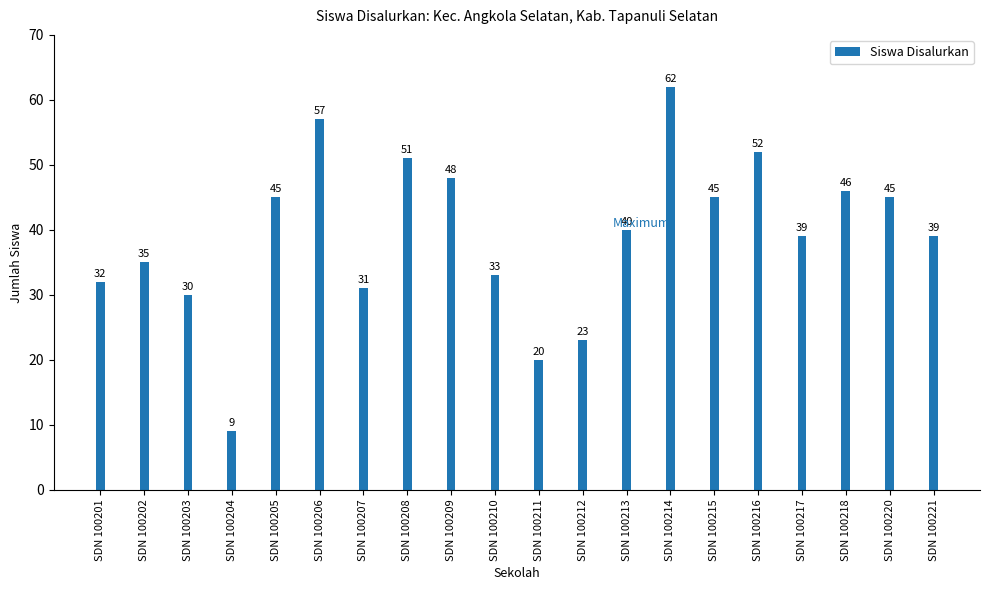

Approximately how many times larger is the value at SDN 100211 compared to SDN 100204?

2.2